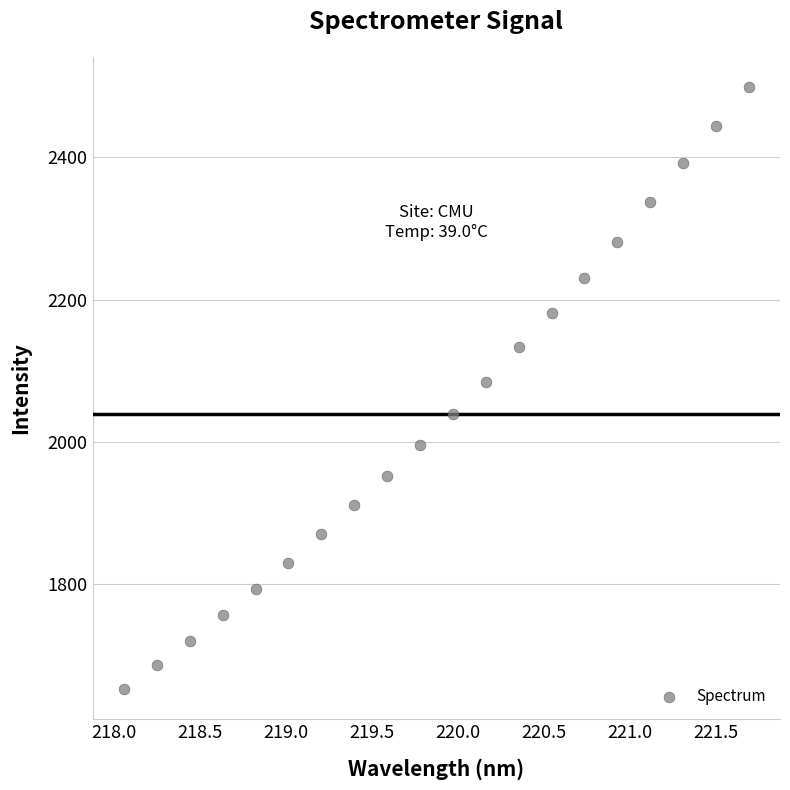

What is the range of X values (max minus min)?

3.6